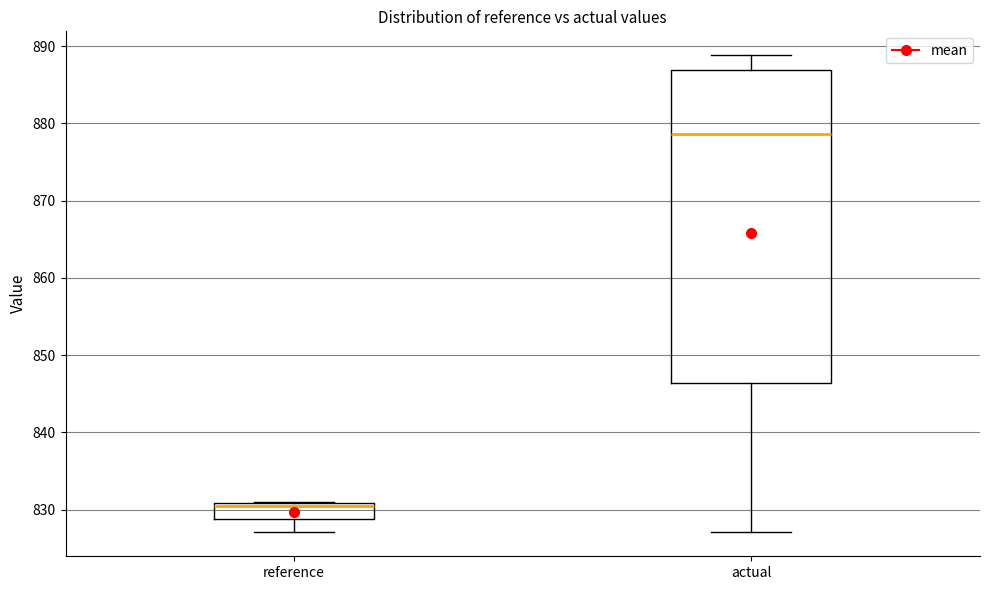

Which box's median line is the highest?

actual